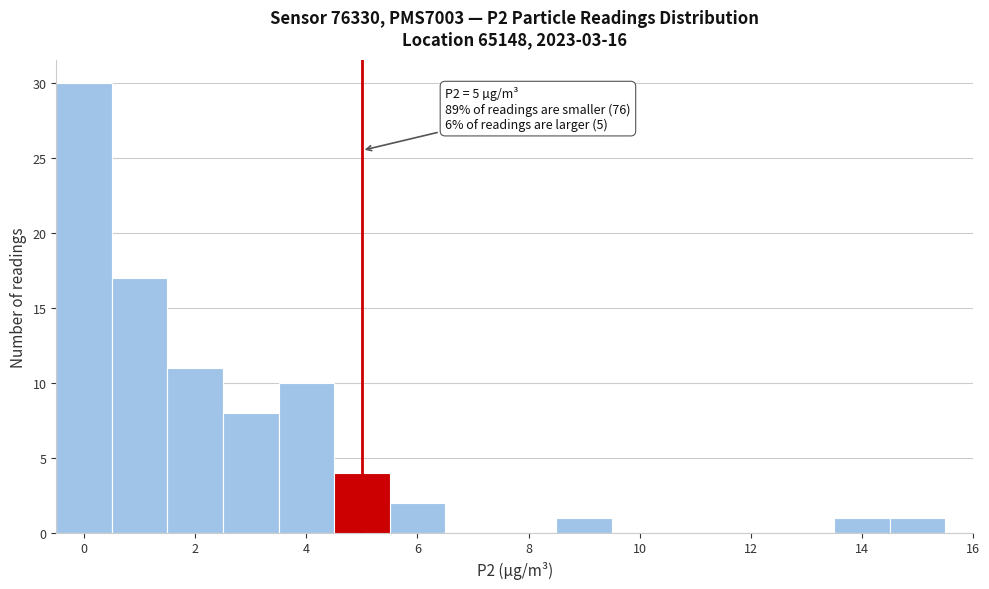

Which range on the x-axis has the tallest bar?

-0.5 to 0.5